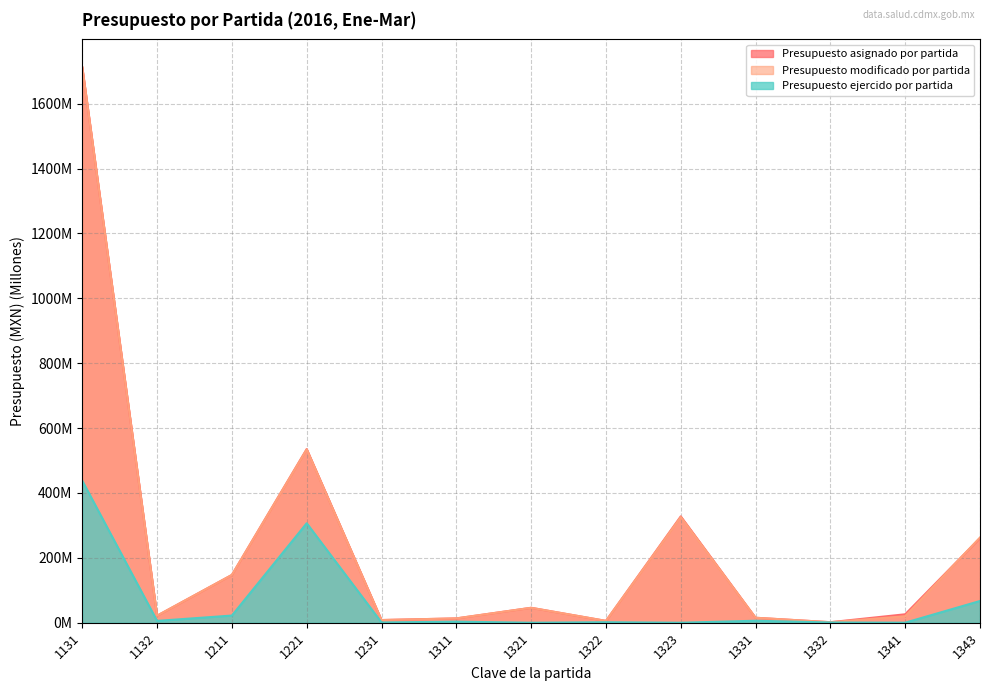

Where is the first local maximum for Presupuesto ejercido por partida?

1221